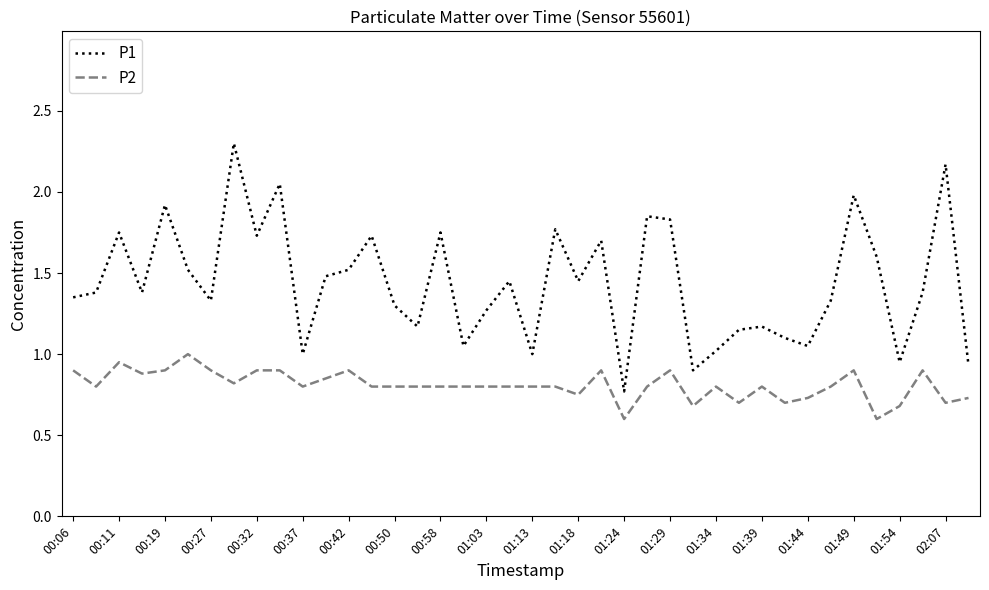

Is this an area chart (filled region under the line)?

No